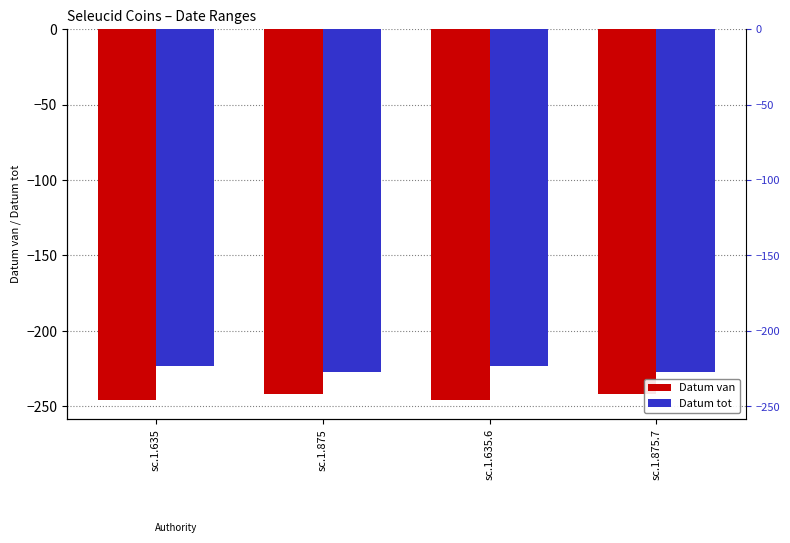

Which series has the largest range (max minus min)?

Datum van